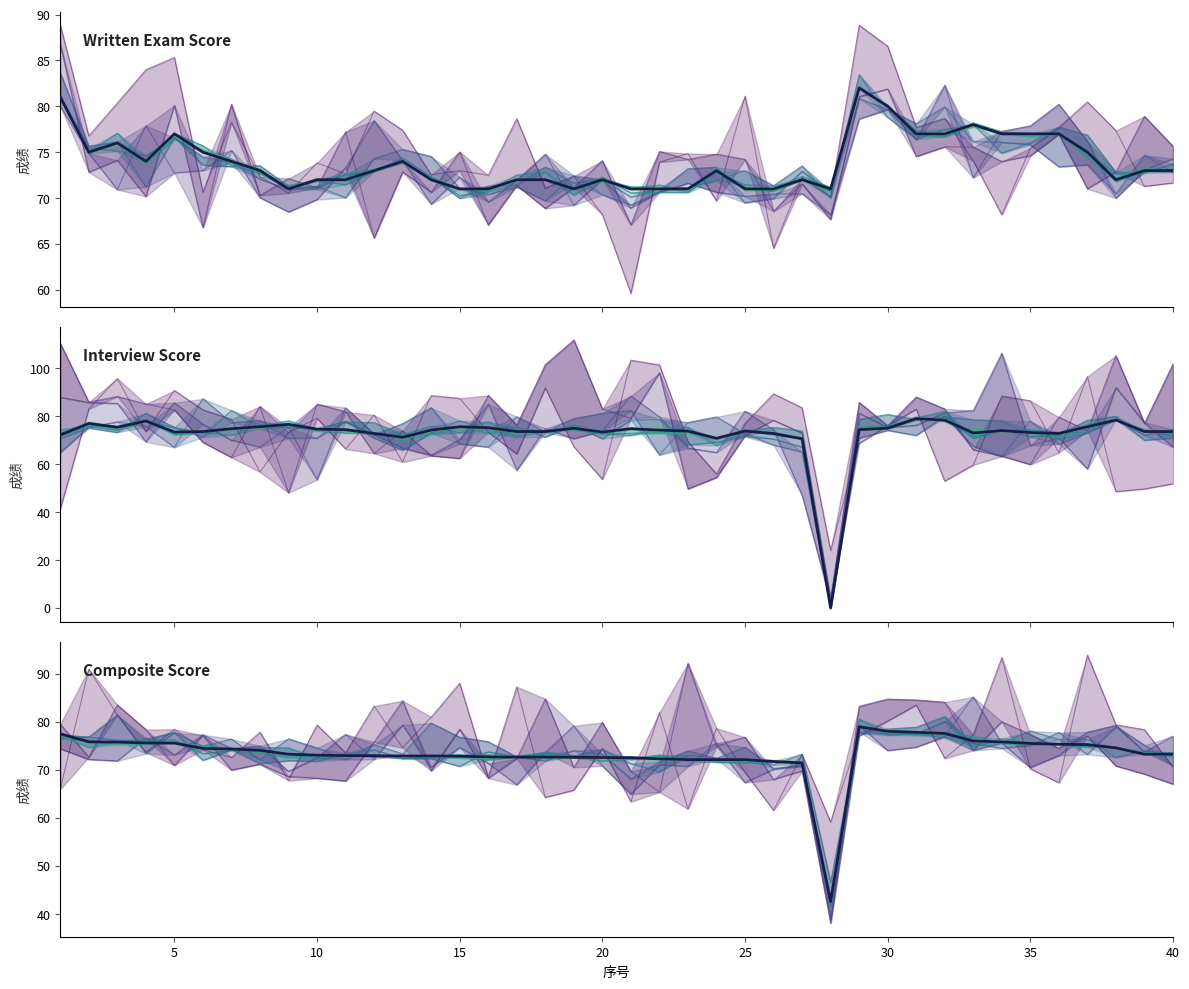

Where is 笔试成绩 nearest to the value 76?

3